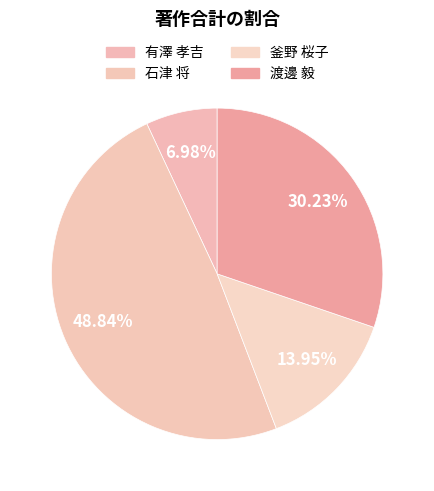

Approximately how many times larger is the value at 釜野 桜子 compared to 石津 将?

0.3